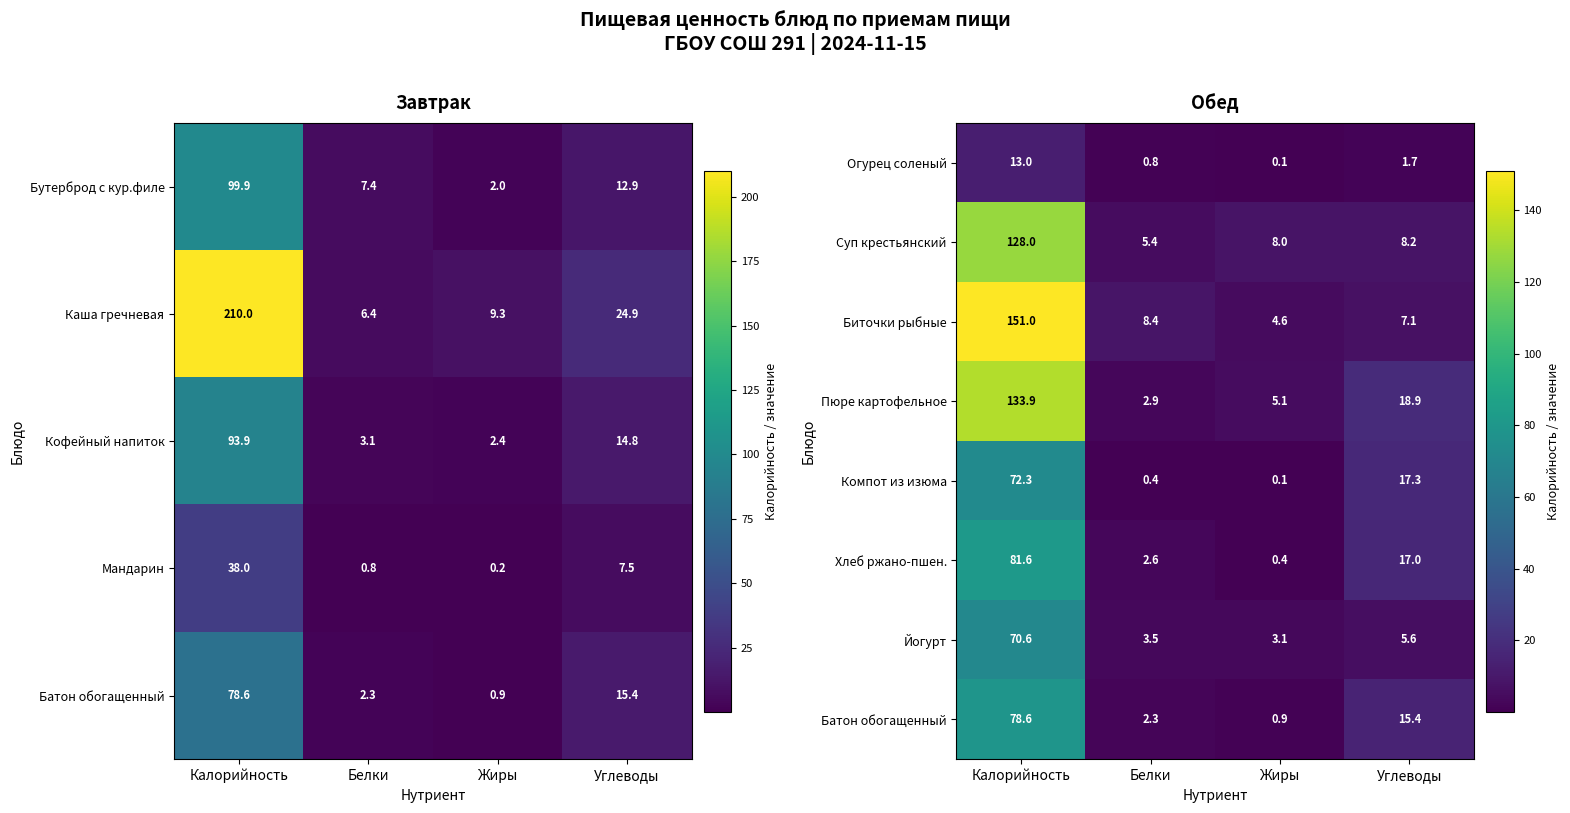

The value of Суп крестьянский at Жиры is 8.0. True or false?

True